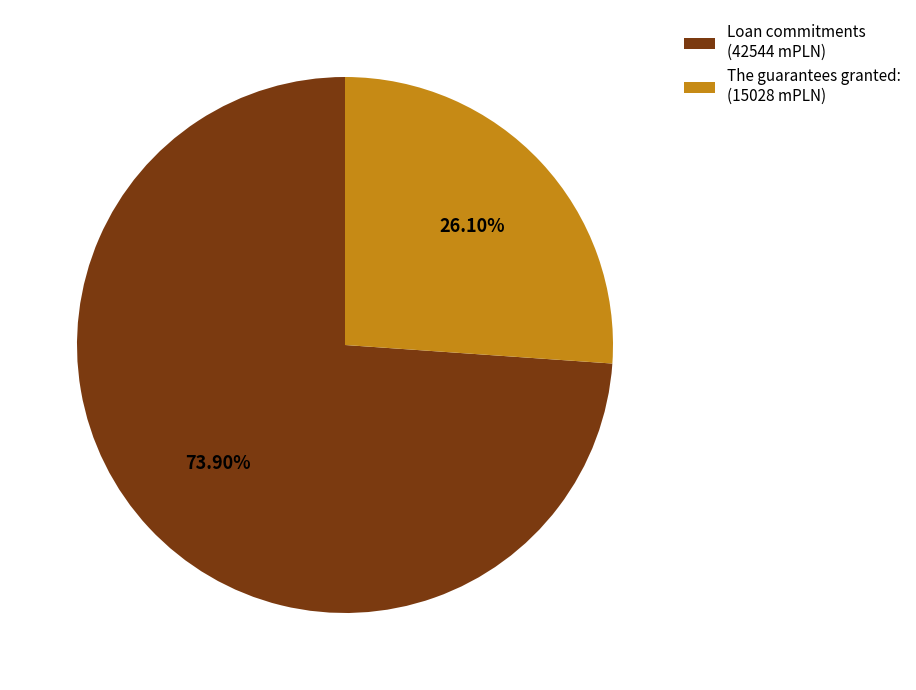

The The guarantees granted: slice represents 19% of the pie. True or false?

False